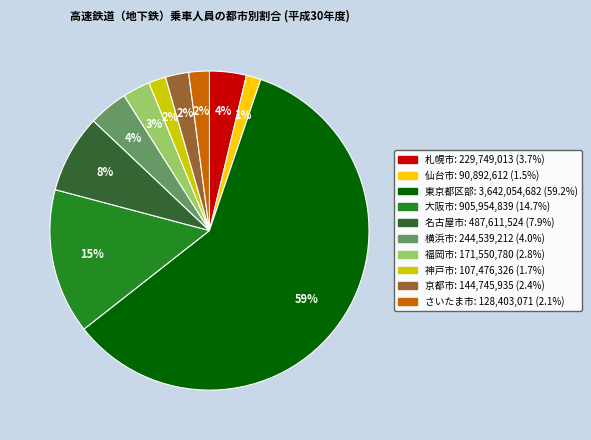

True or false: 仙台市 accounts for 1% of the total.

True